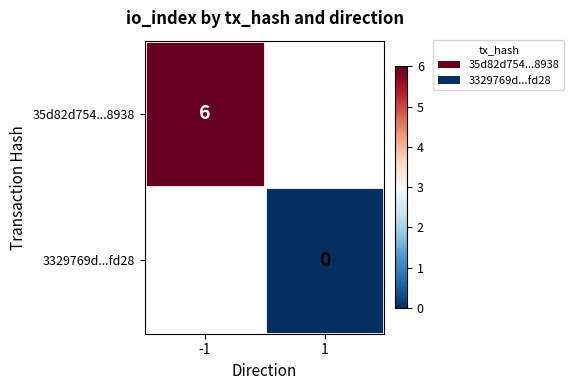

The 35d82d754...8938 series shows 6 at -1. True or false?

True